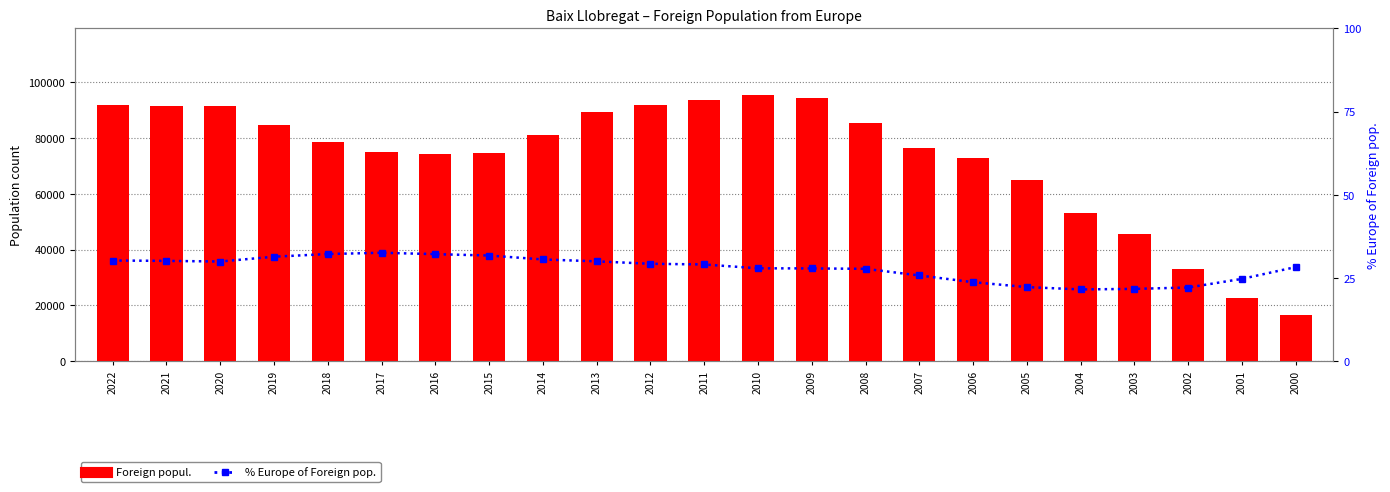

Count the number of categories in the chart.

23